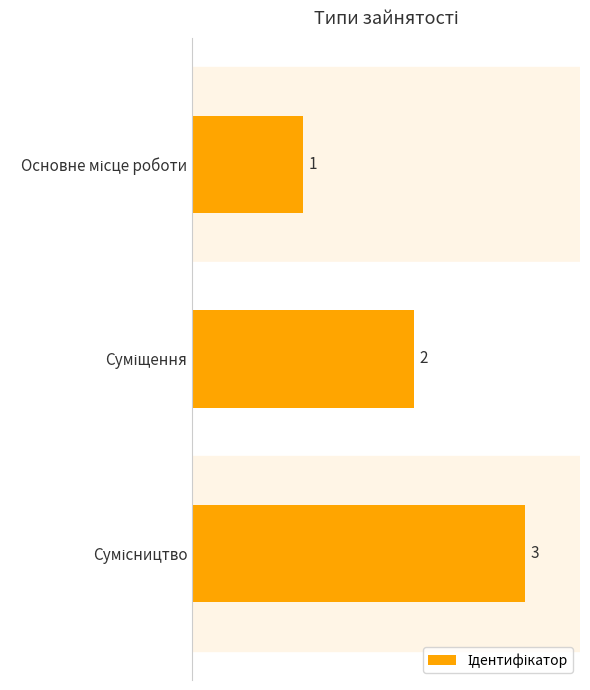

What is the greatest value displayed?

3